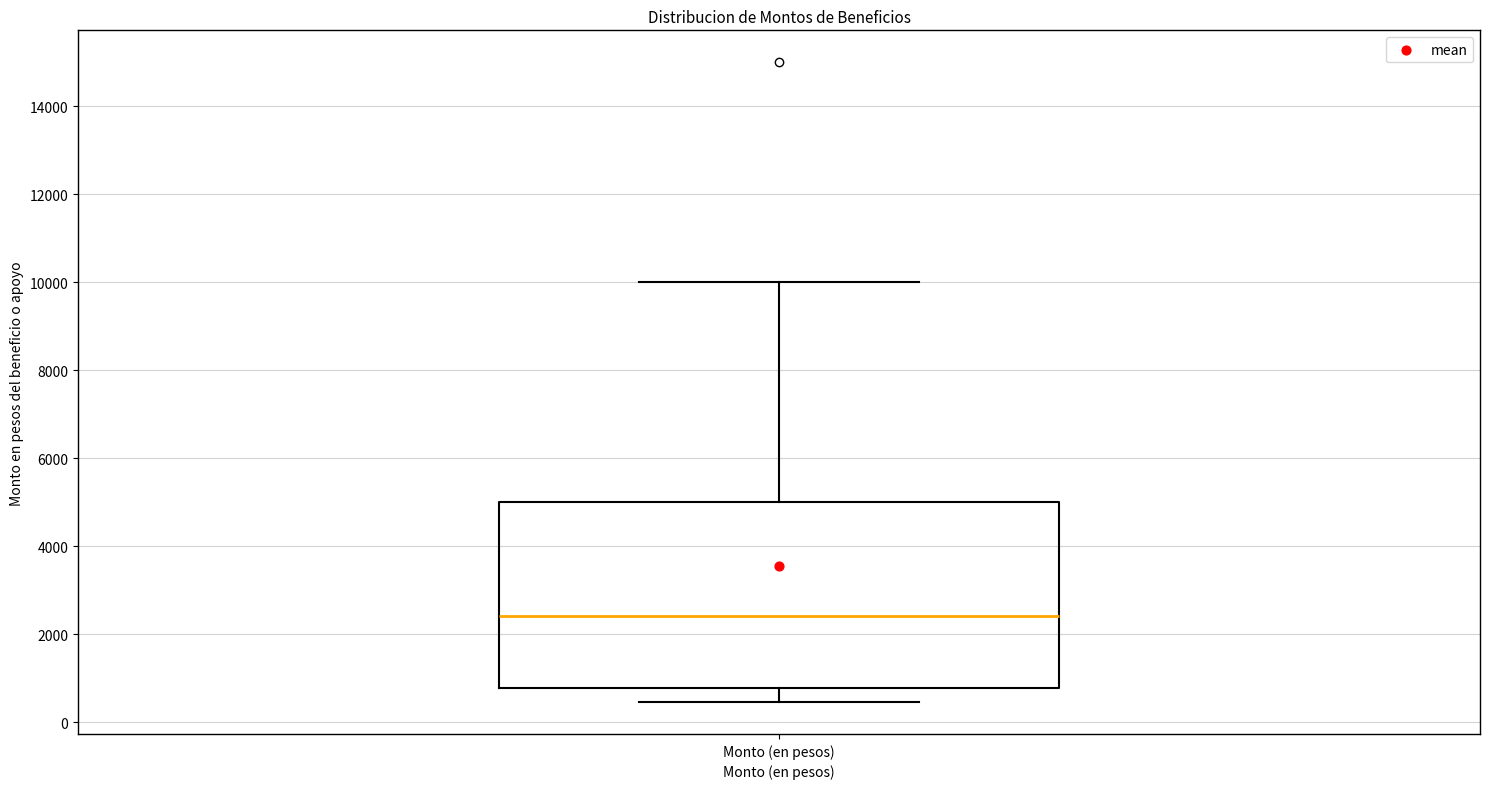

Read this box plot against the y-axis: the position of the median line, the range covered by the box, and the ends of both whiskers. The values are not printed on the chart, so give them approximately, as read against the axis.

median 2400, box 800 to 5000, whiskers 400 to 10000